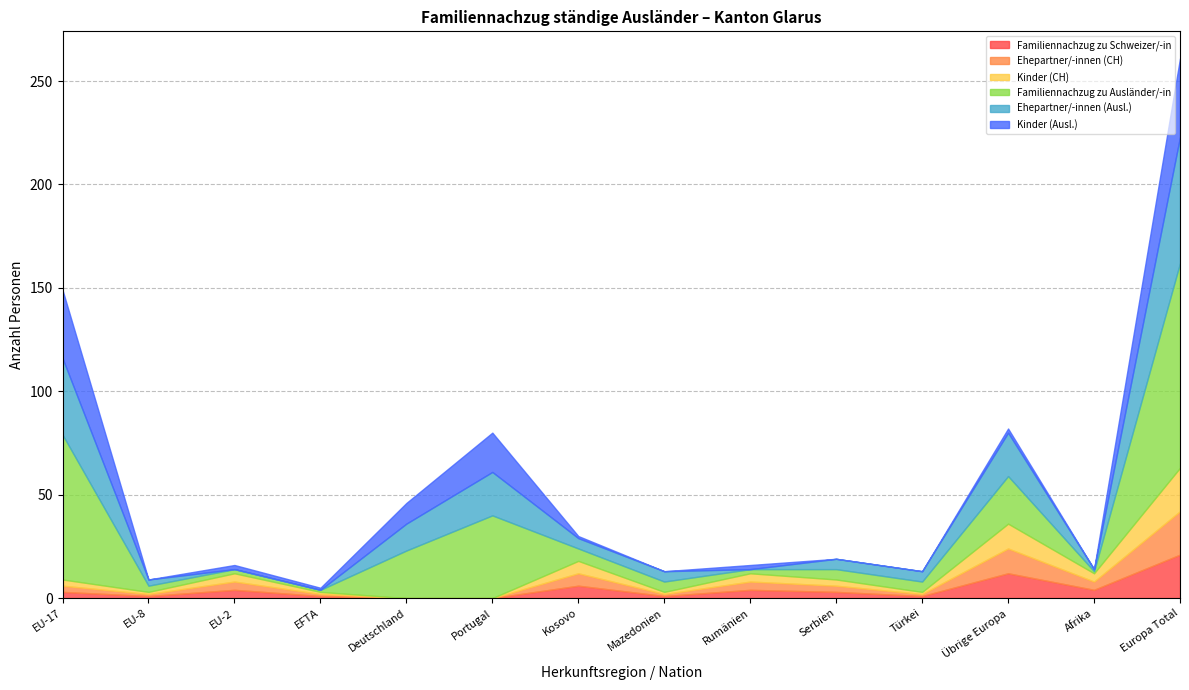

What is the maximum value shown in the chart?

99